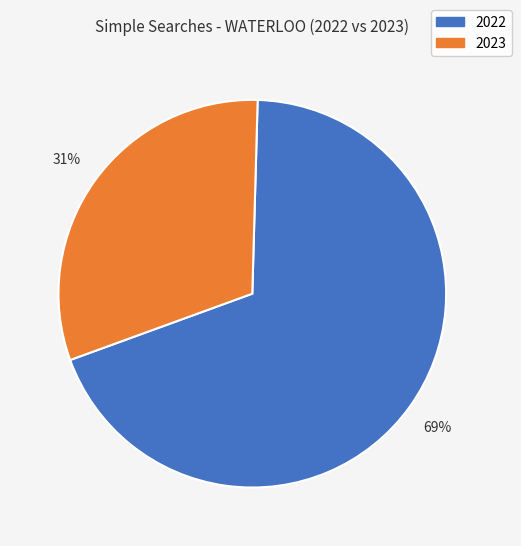

Is there any slice that represents more than half of the pie?

Yes